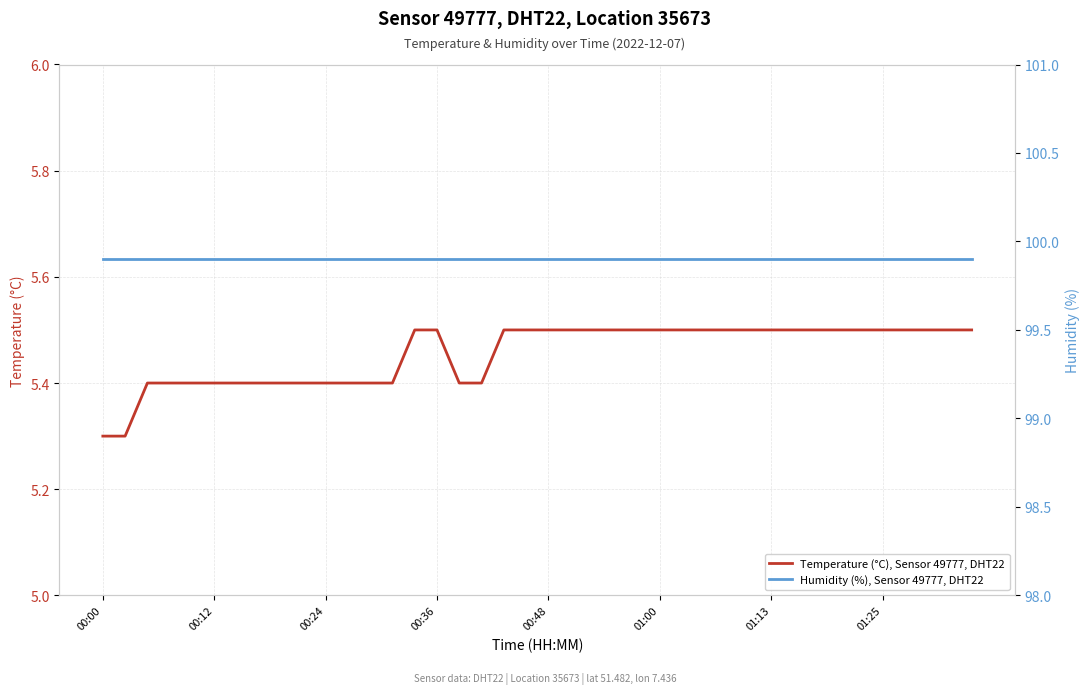

What is the maximum value for Temperature (°C), Sensor 49777, DHT22?

5.5